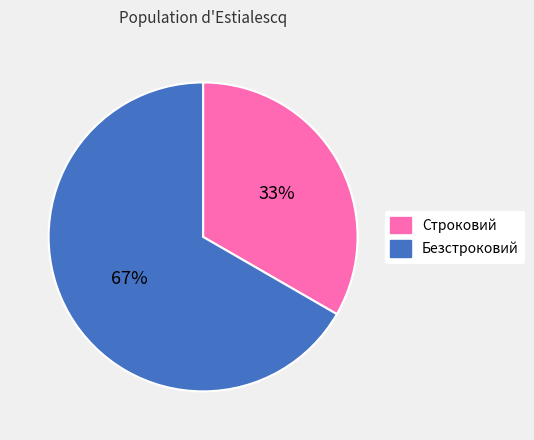

What is the ratio of the value at Строковий to the value at Безстроковий?

0.5